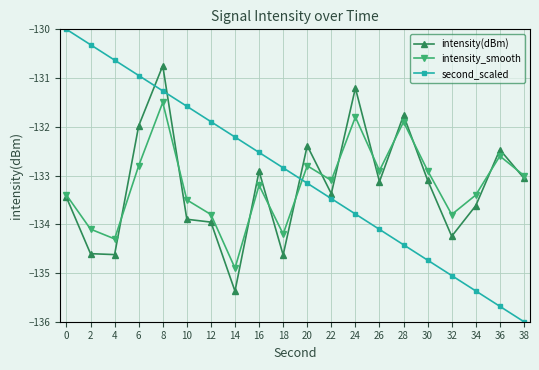

Where does the intensity_smooth series first go above -133?

6